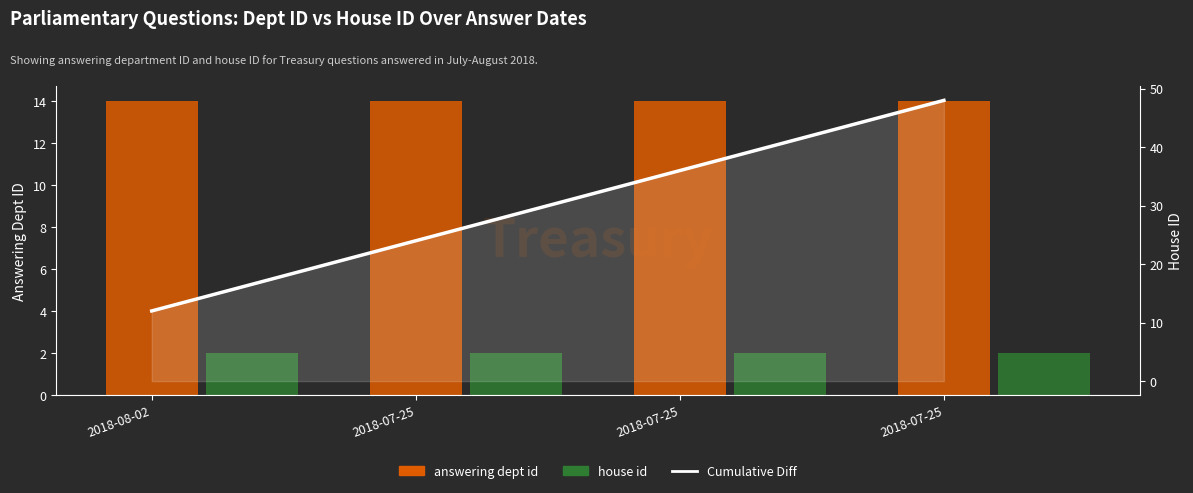

Which series changed the most between 2018-07-25 and 2018-07-25?

Cumulative Diff (Dept - House)